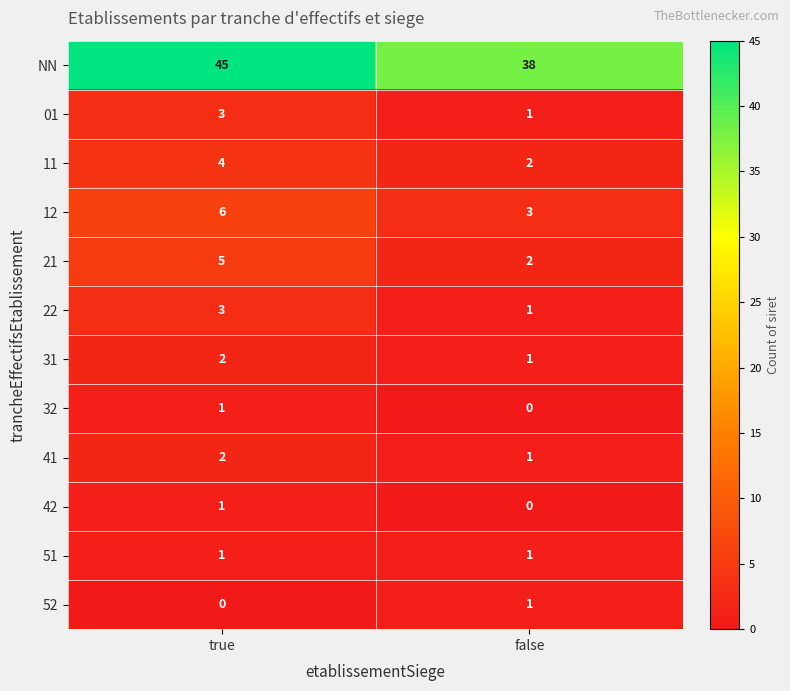

Is the value of 12 at true greater than the value of 31 at false?

Yes